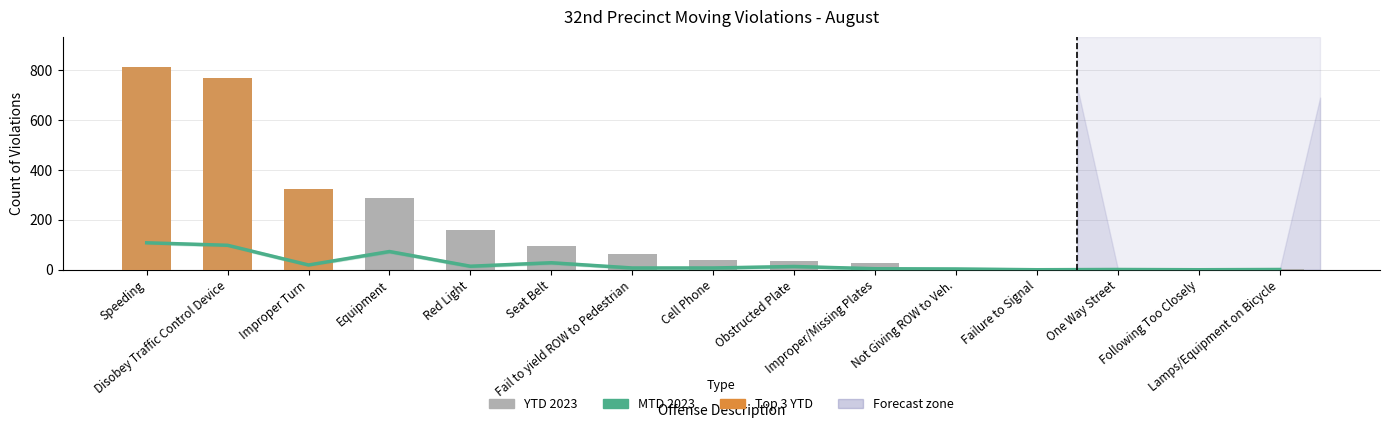

How many values in the YTD 2023 series exceed 1?

14